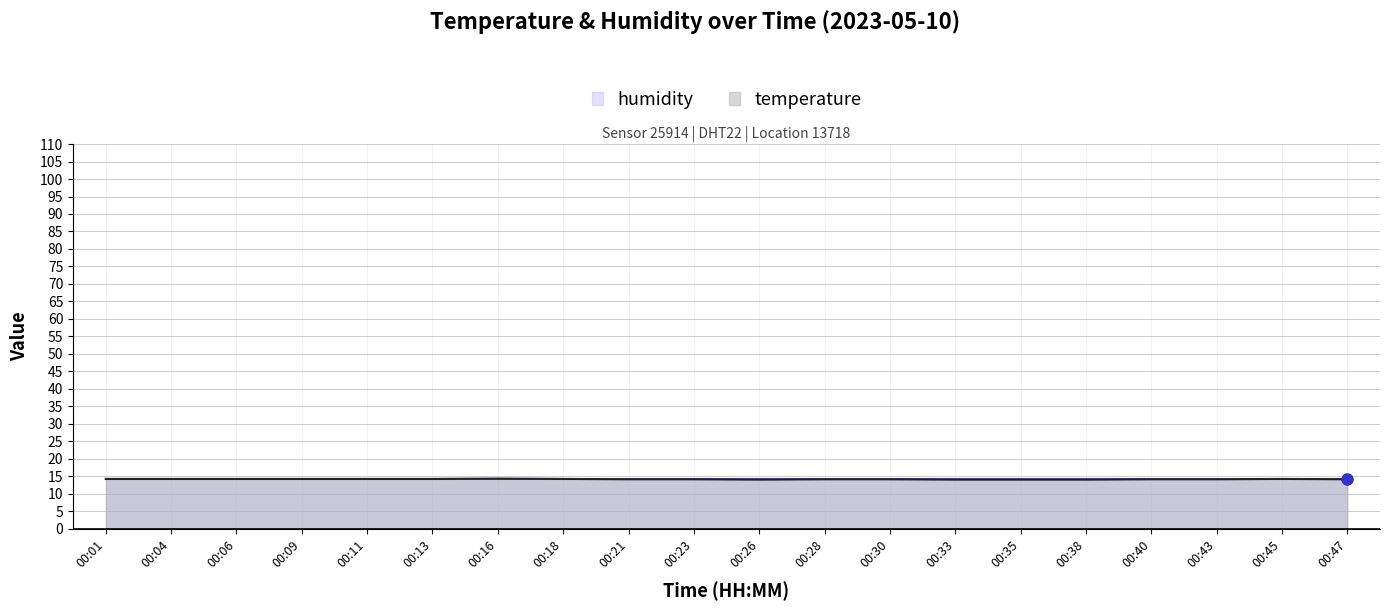

What is the ratio of the value at 00:47 to the value at 00:33?

1.0